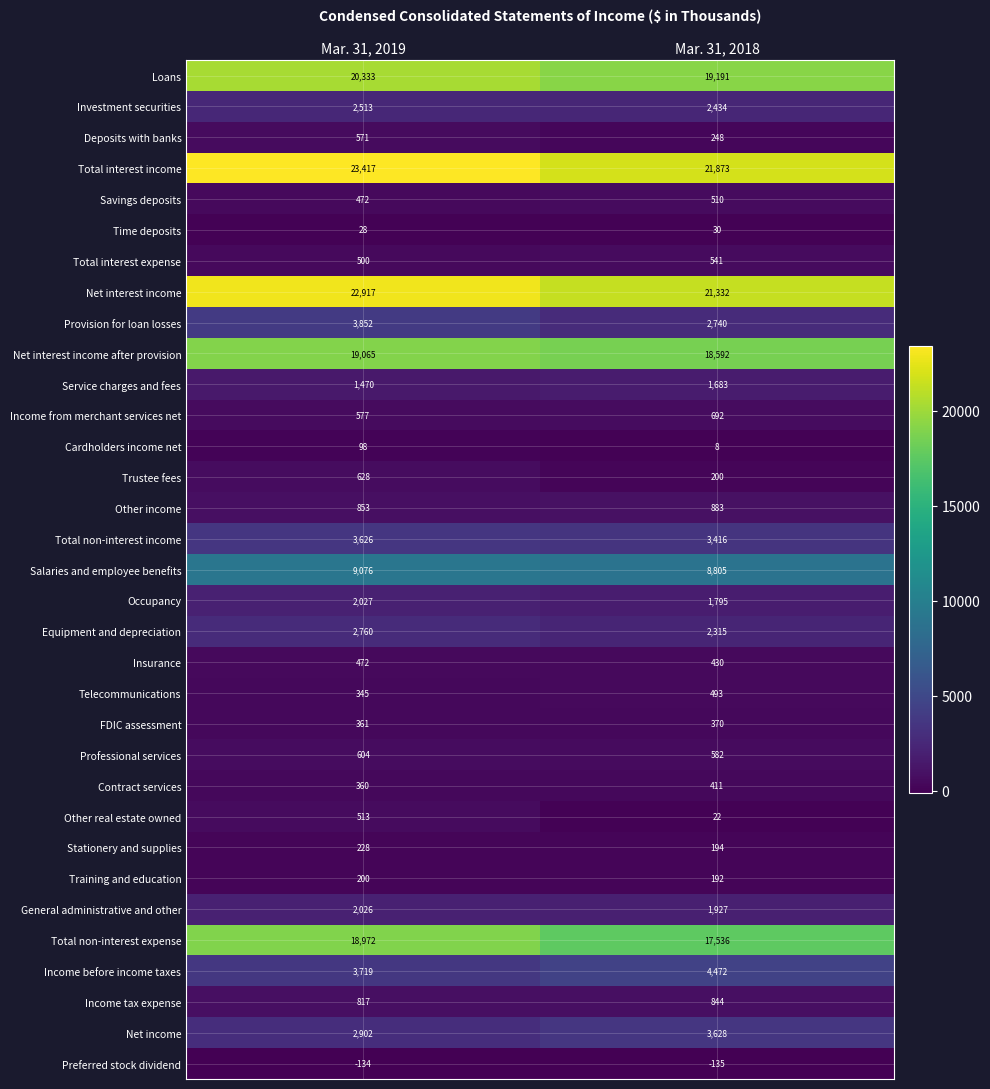

Which series has the largest total across all categories?

Total interest income